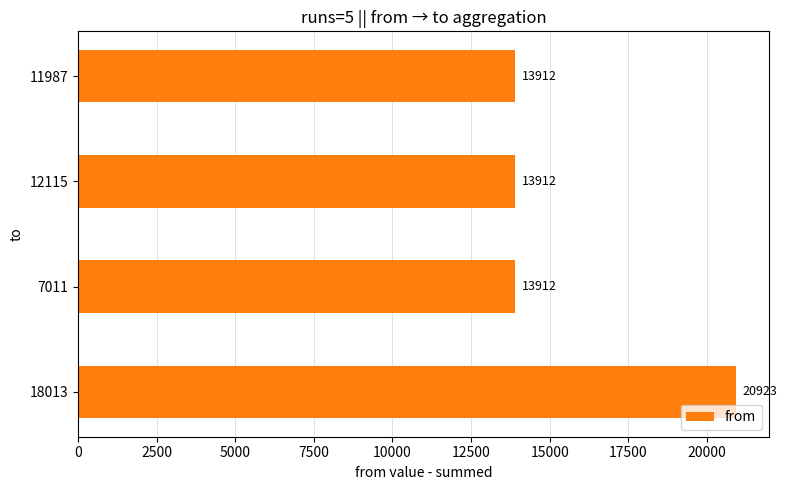

Reading bottom to top, list all the values displayed in this chart.

18013=20923	7011=13912	12115=13912	11987=13912